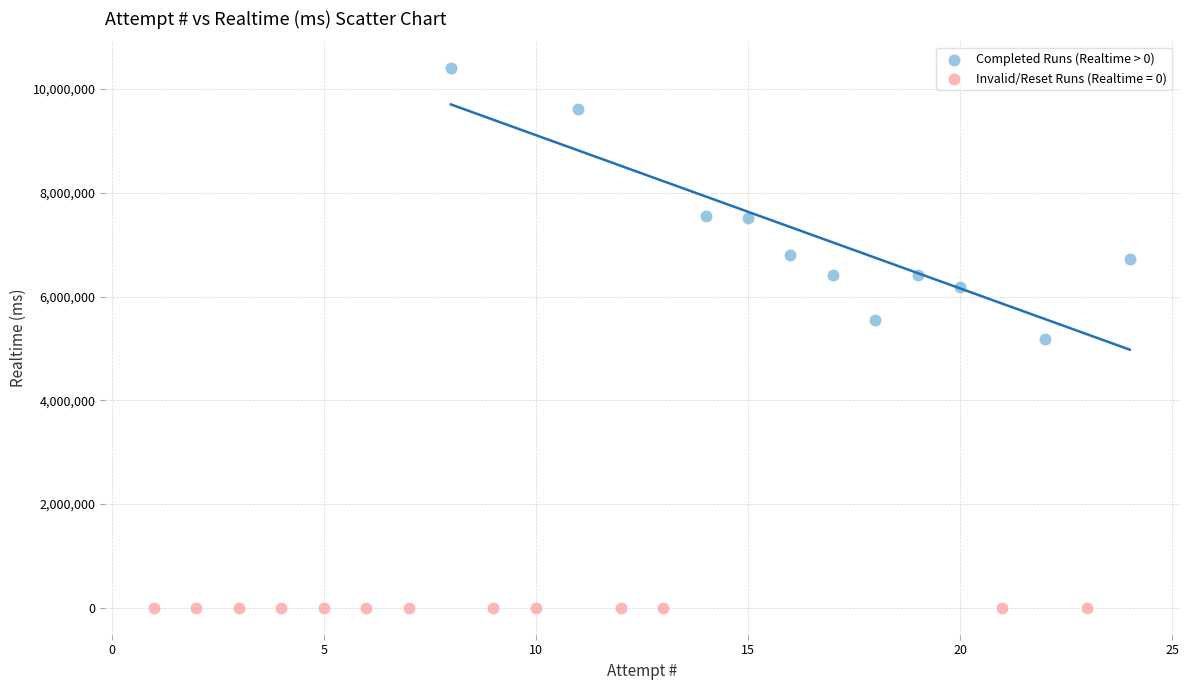

Which series reaches the minimum Y coordinate?

Invalid/Reset Runs (Realtime = 0)